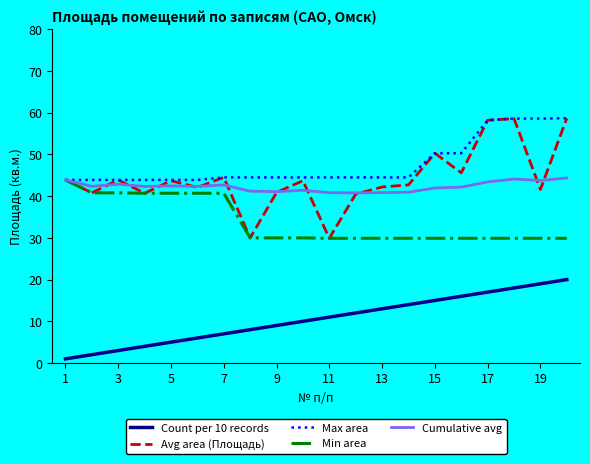

Does the chart display data point markers on the line(s)?

No